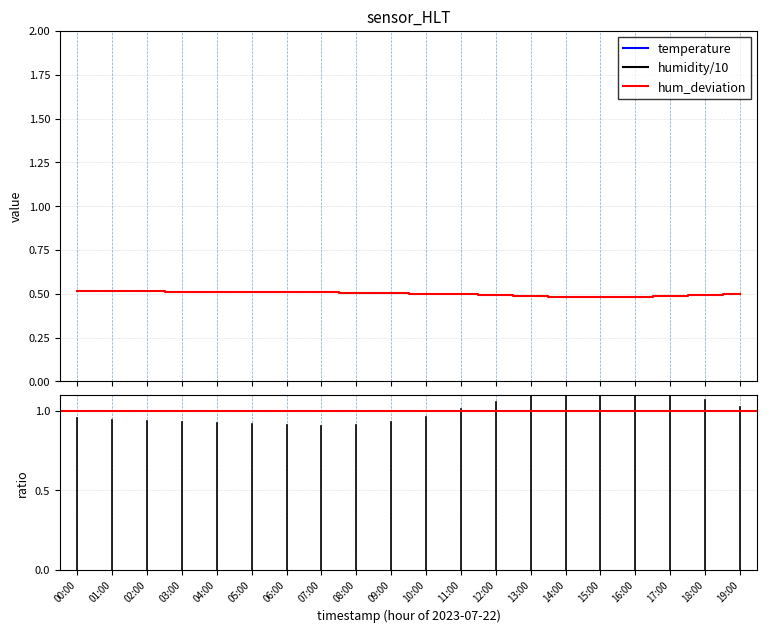

Is the value of temperature at 08:00 greater than the value of humidity at 13:00?

Yes